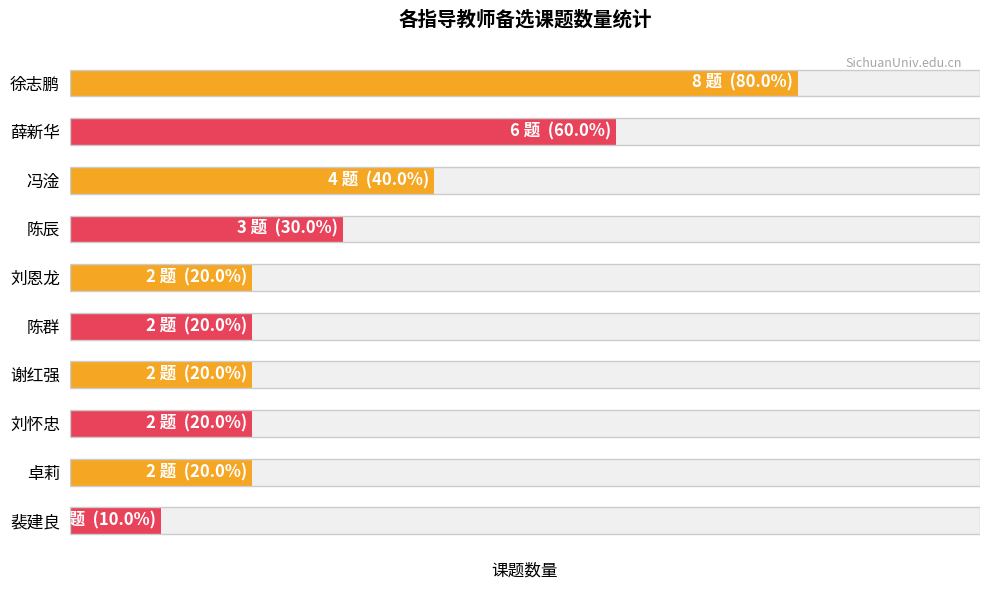

Is it true that the value at 刘怀忠 is 2?

True